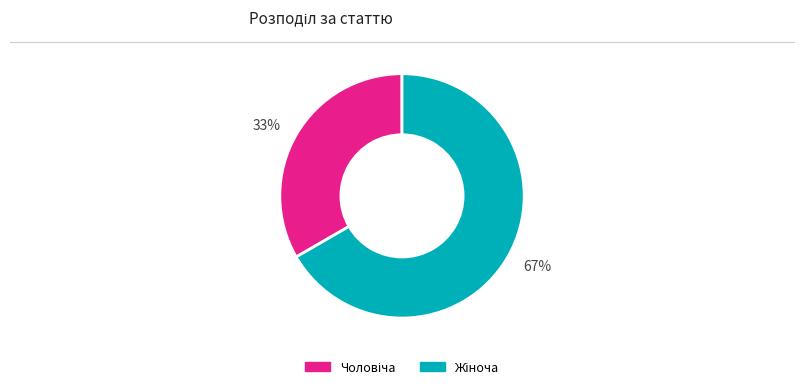

Which has a higher value, 33% or 67%?

67%